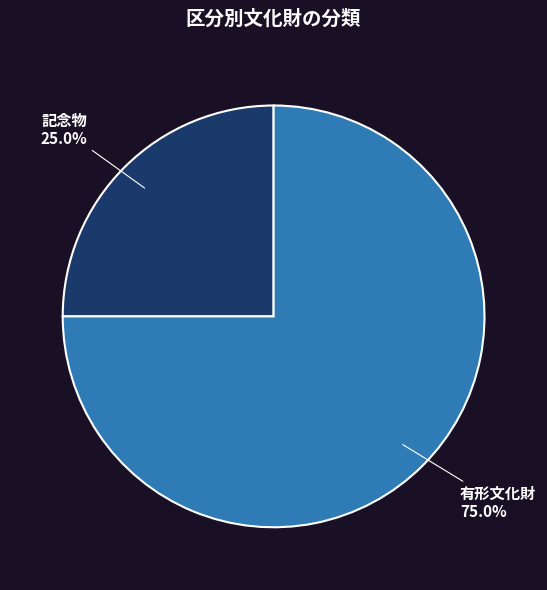

How many slices are in this pie chart?

2